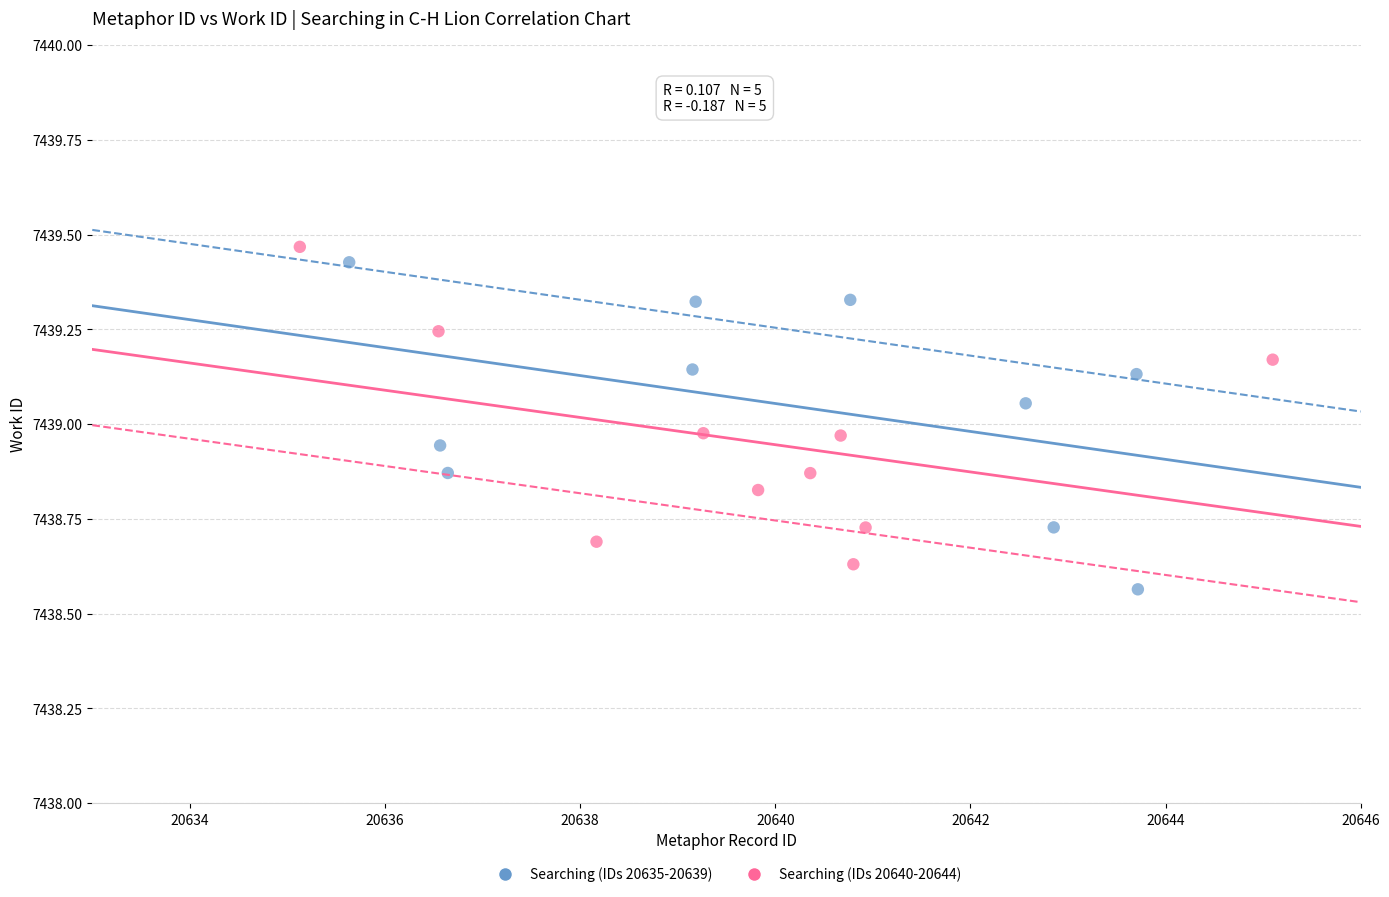

What are all the series names shown in the legend?

Searching (IDs 20635-20639), Searching (IDs 20640-20644)